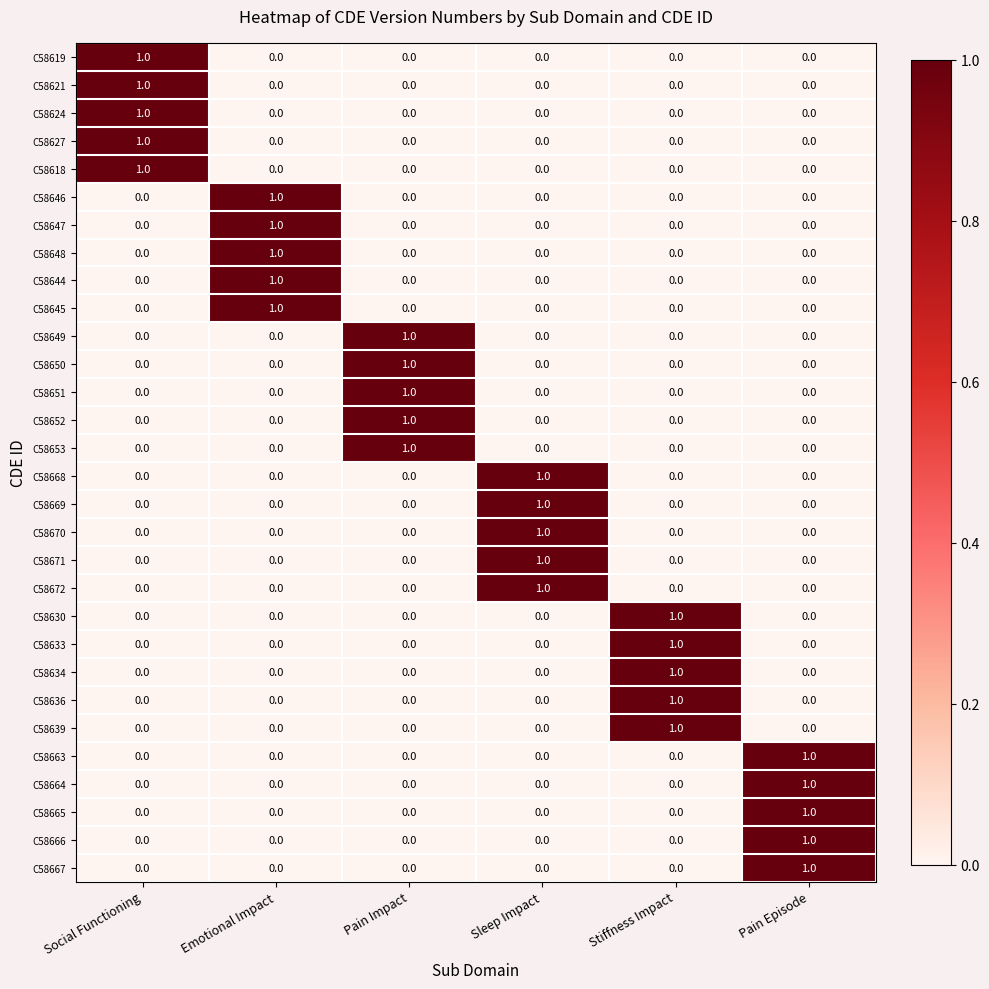

True or false: C58624 has a value of 1 at Social Functioning.

True